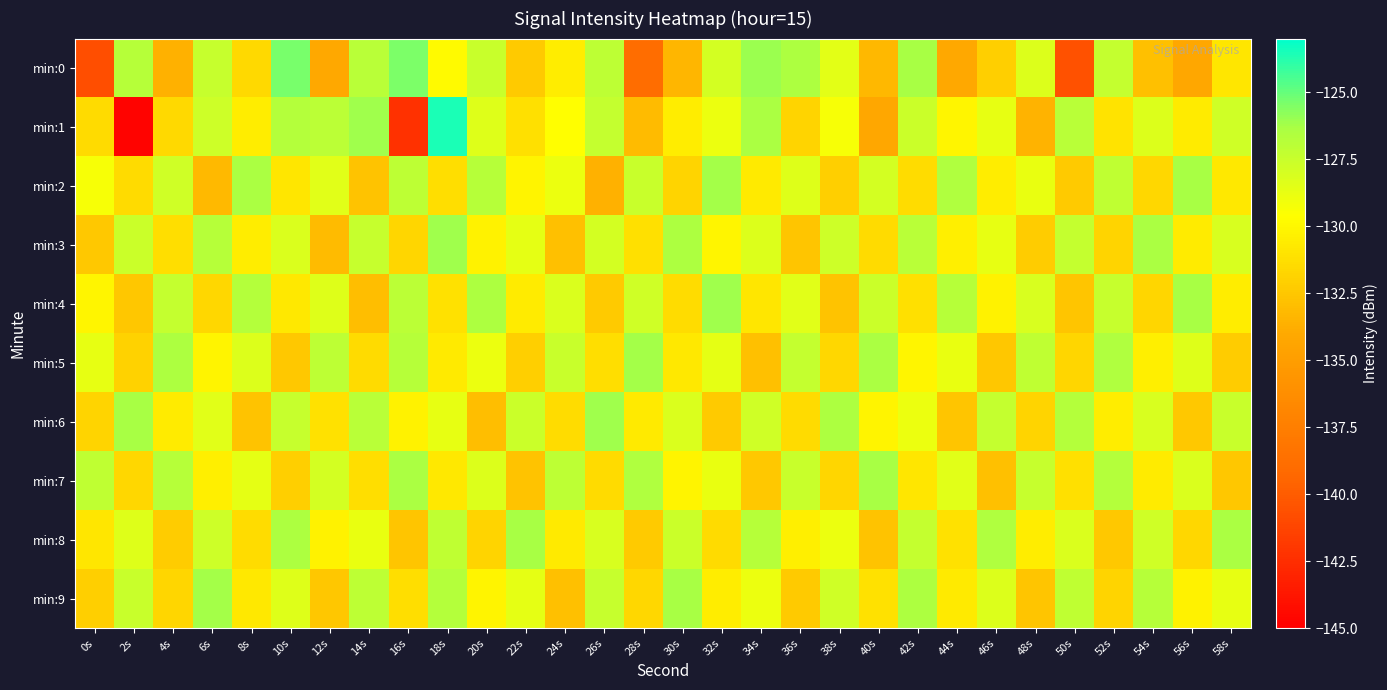

Rank the series by their maximum value, from lowest to highest.

min:7, min:8, min:2, min:5, min:9, min:3, min:4, min:6, min:0, min:1